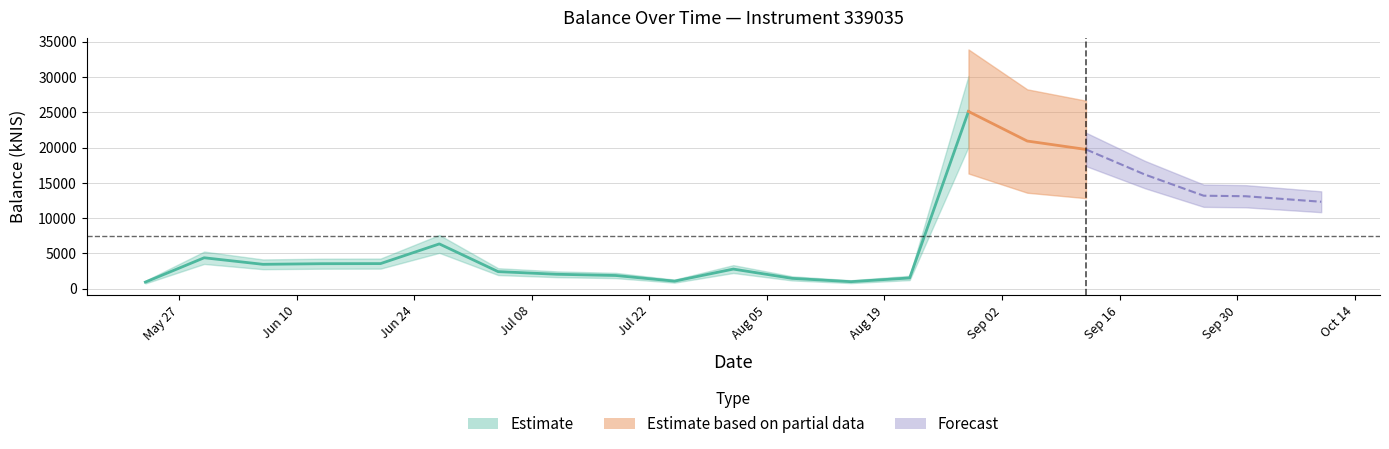

Does the chart display data point markers on the line(s)?

No